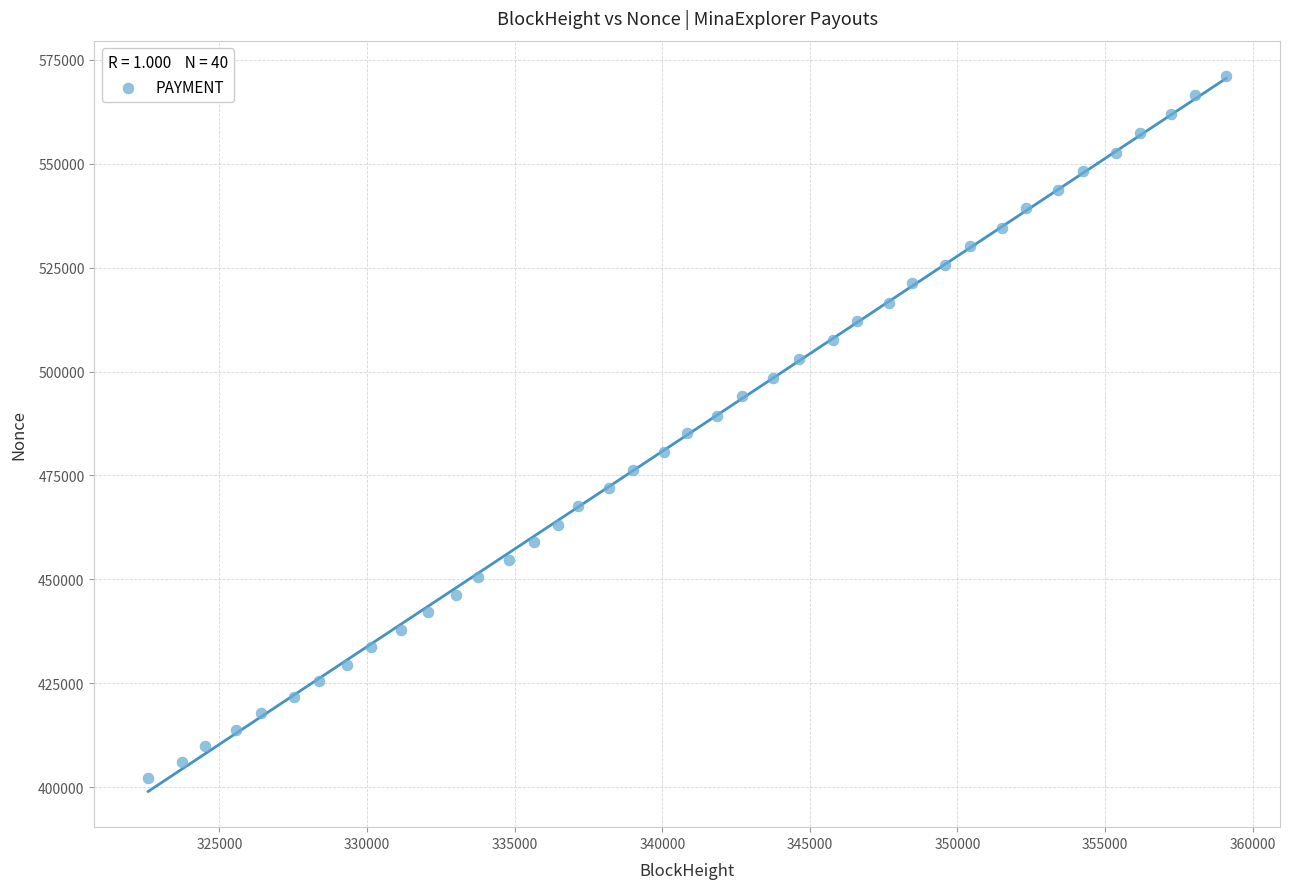

What is the range of Y values (max minus min)?

168770